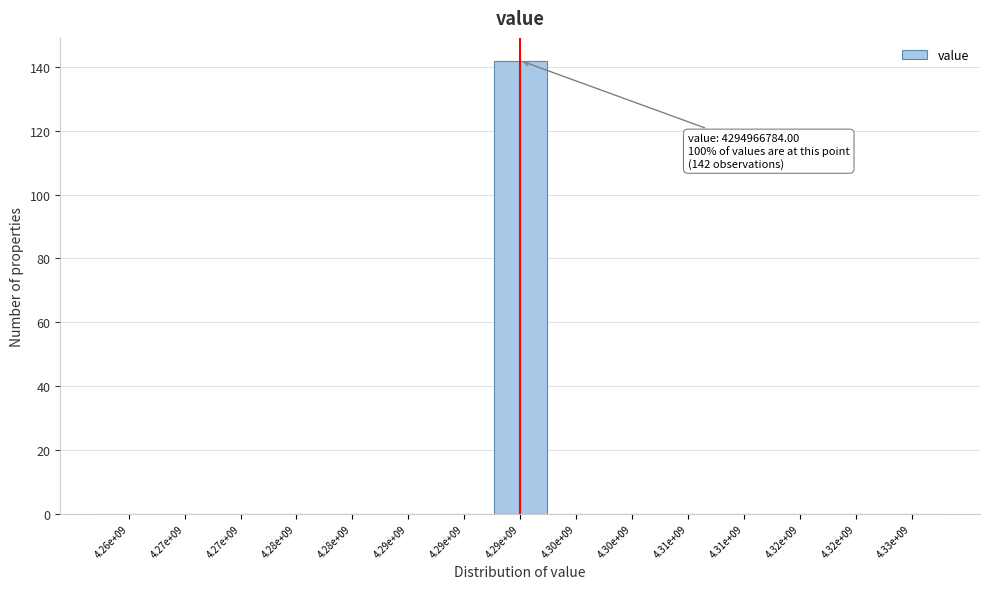

Are the bars horizontal?

No